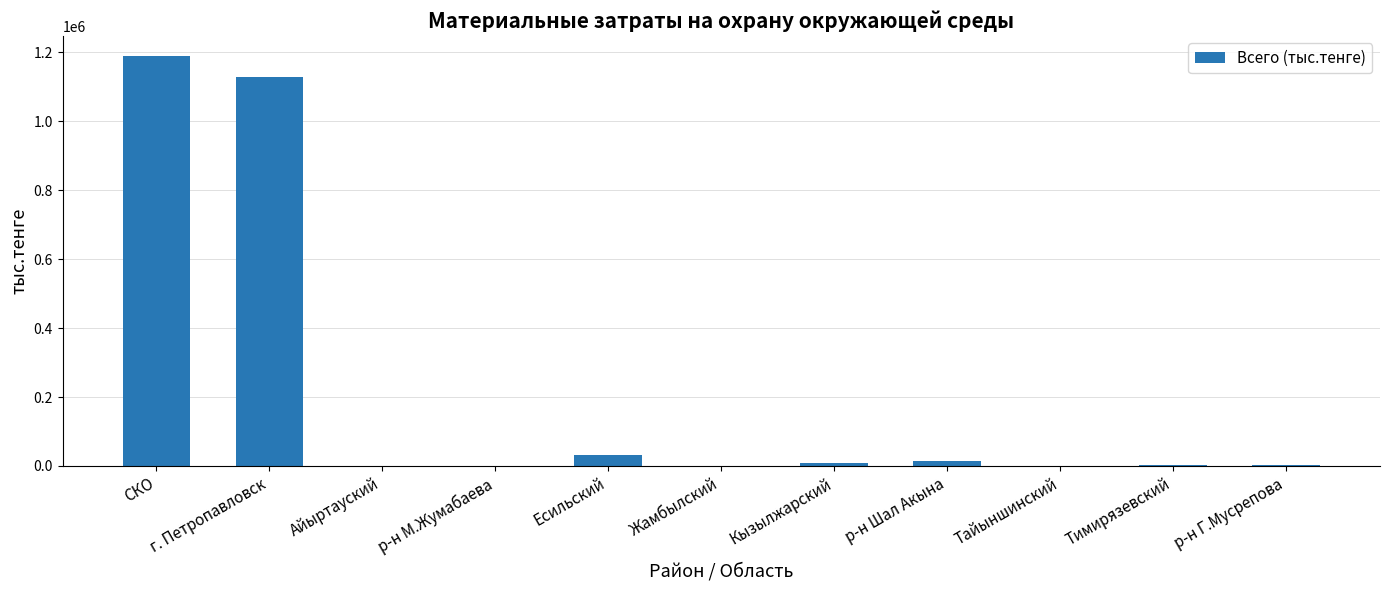

True or false: the data shows 31542 at Есильский.

True